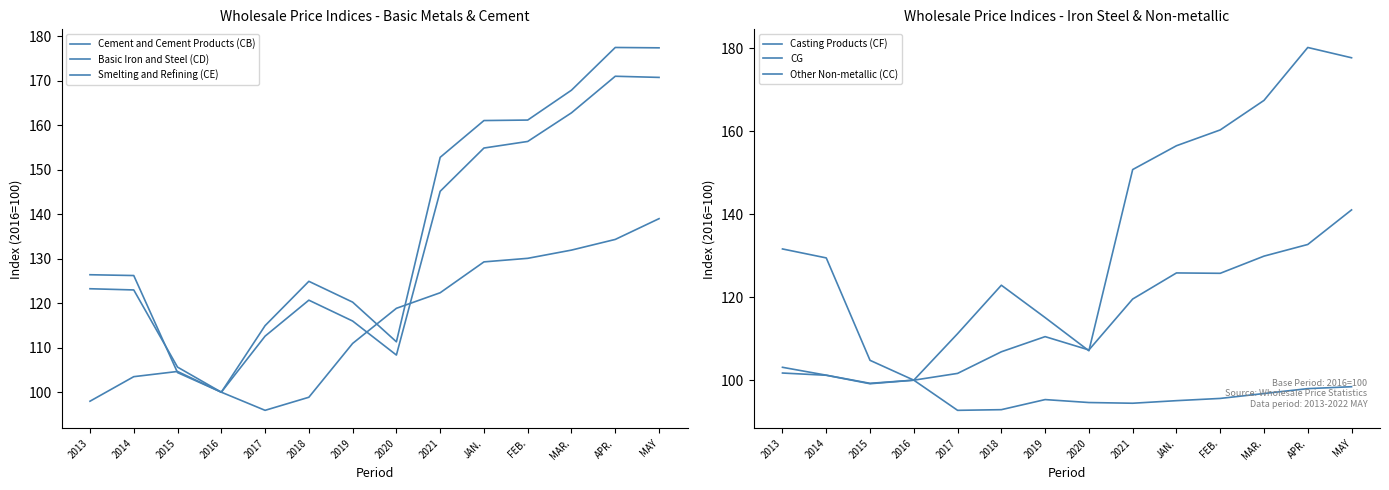

Which series ends up on top after the final intersection of Cement and Cement Products (CB) and Smelting and Refining (CE)?

Smelting and Refining (CE)